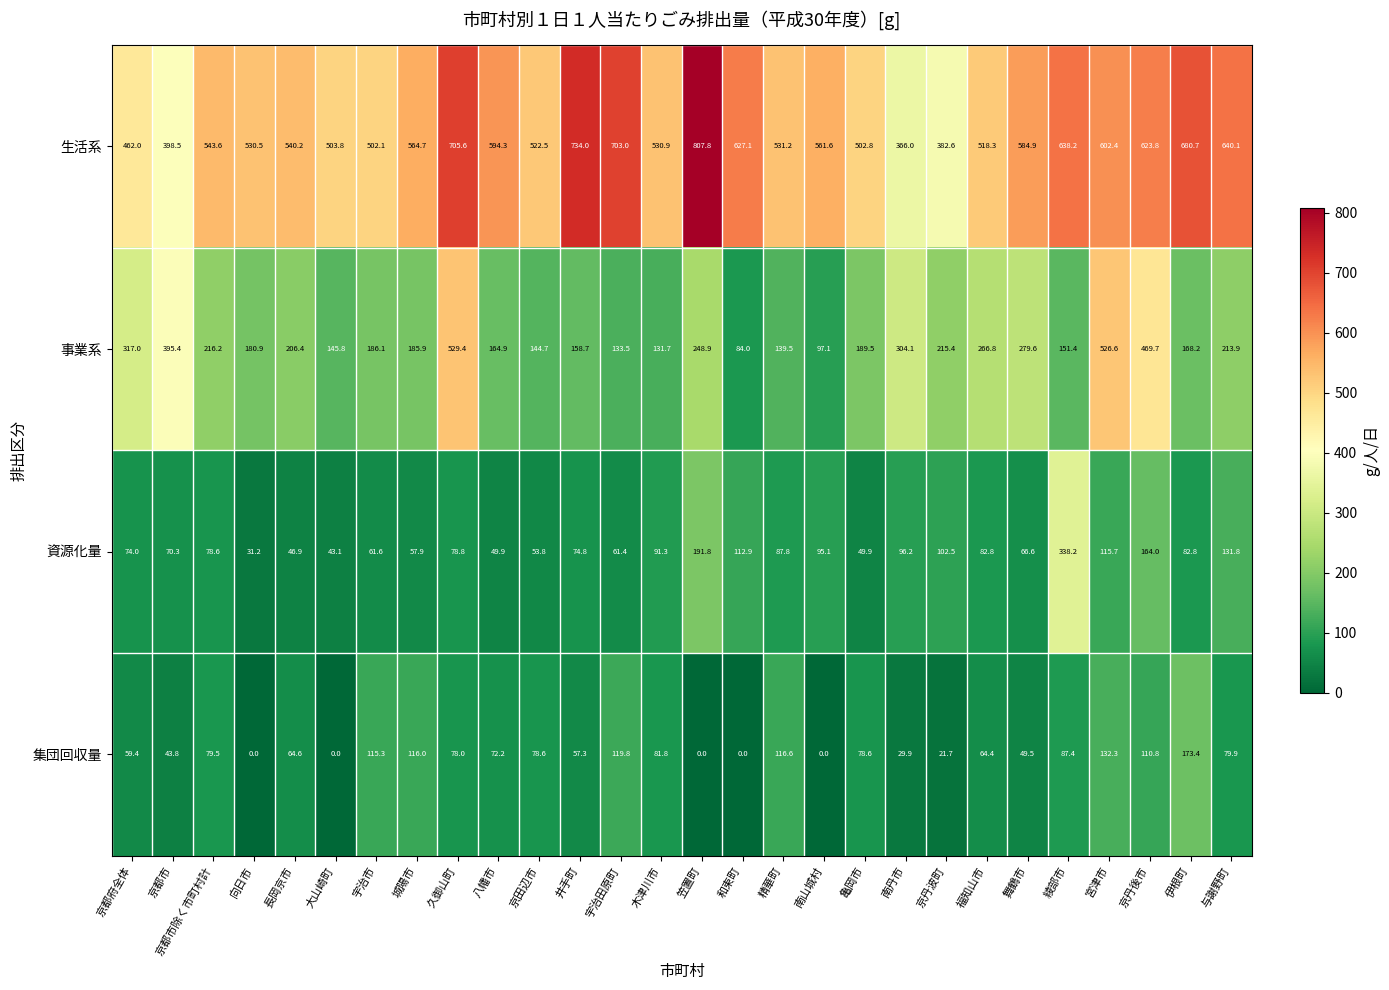

The 生活系 series shows 502.8 at 亀岡市. True or false?

True